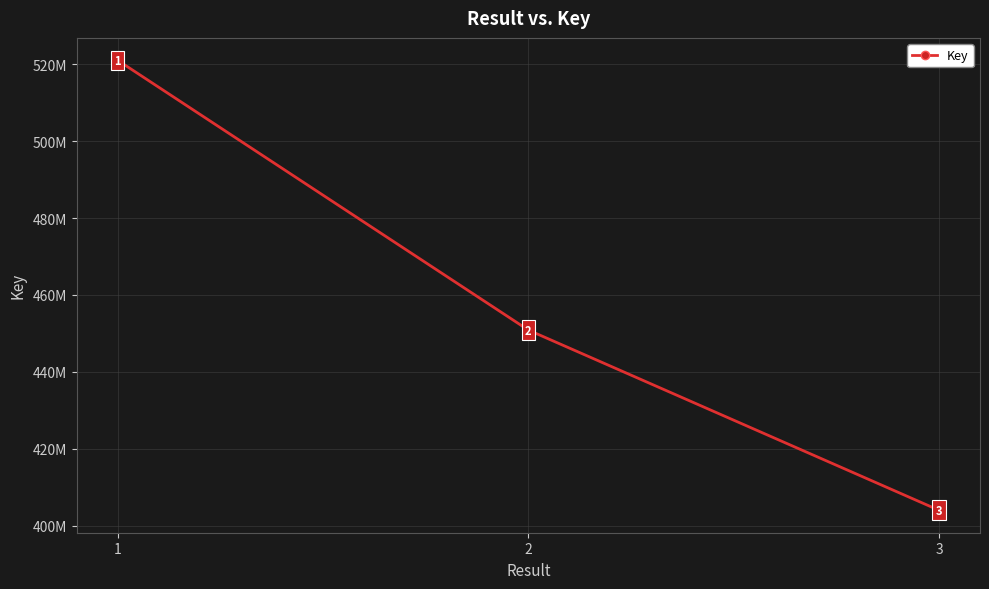

Where is the data nearest to the value 462517711?

2